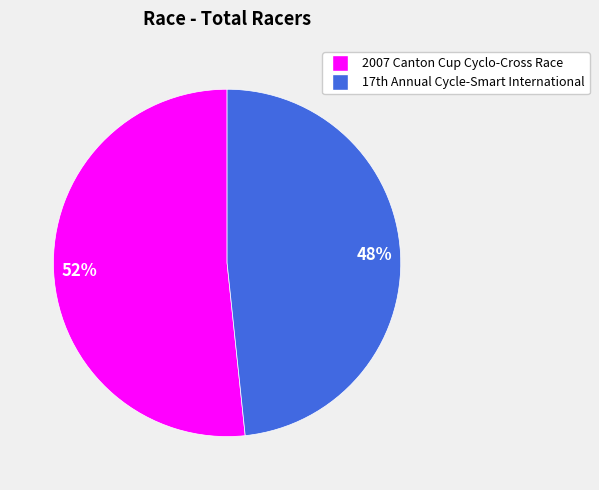

What is the largest slice in the pie chart?

2007 Canton Cup Cyclo-Cross Race